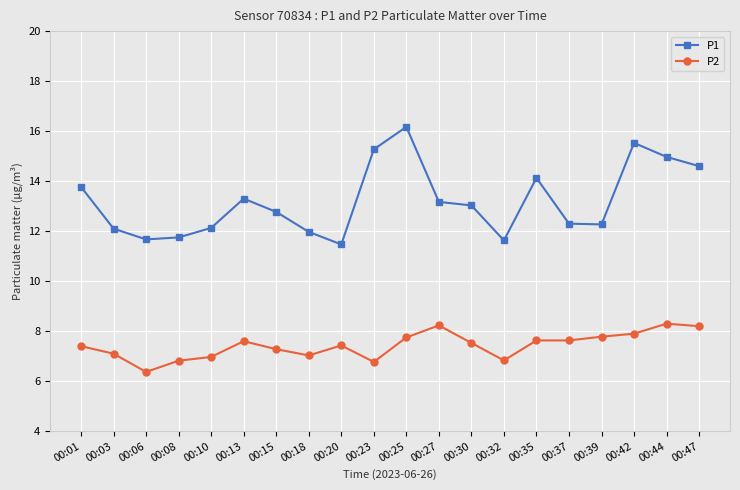

What is the average value of the P2 series?

7.4